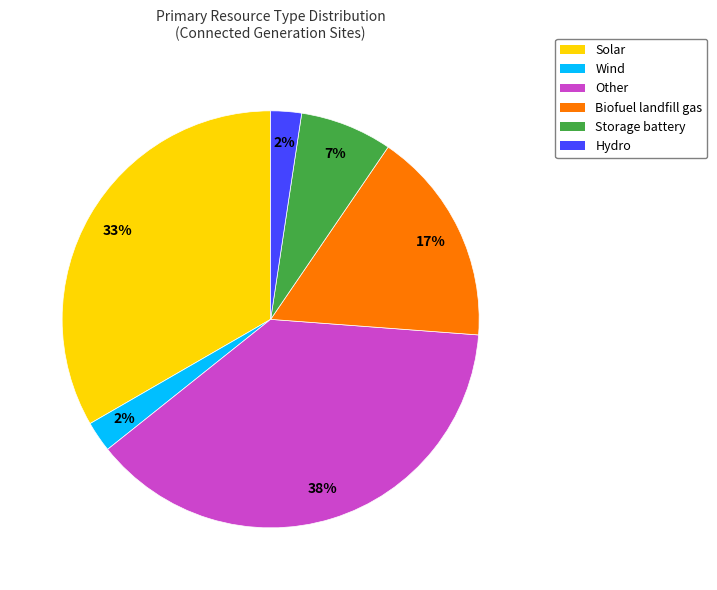

To the nearest percent, what portion does Storage battery represent?

7%